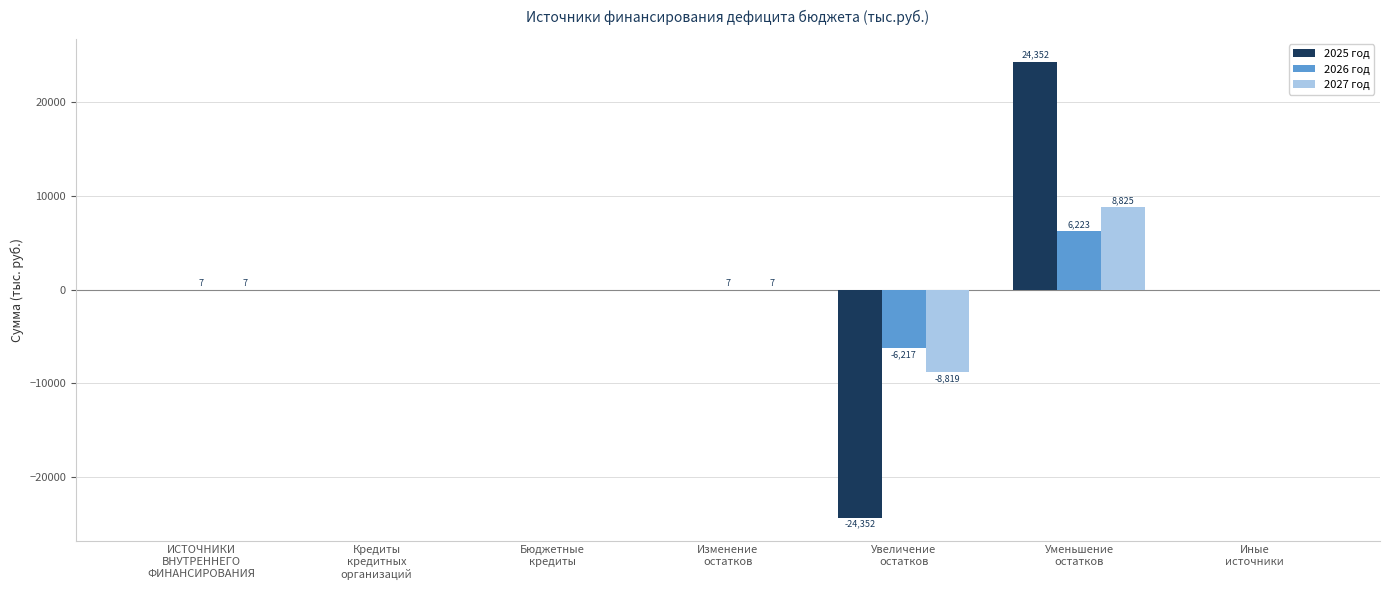

What is the sum of all 2026 год values?

19.9